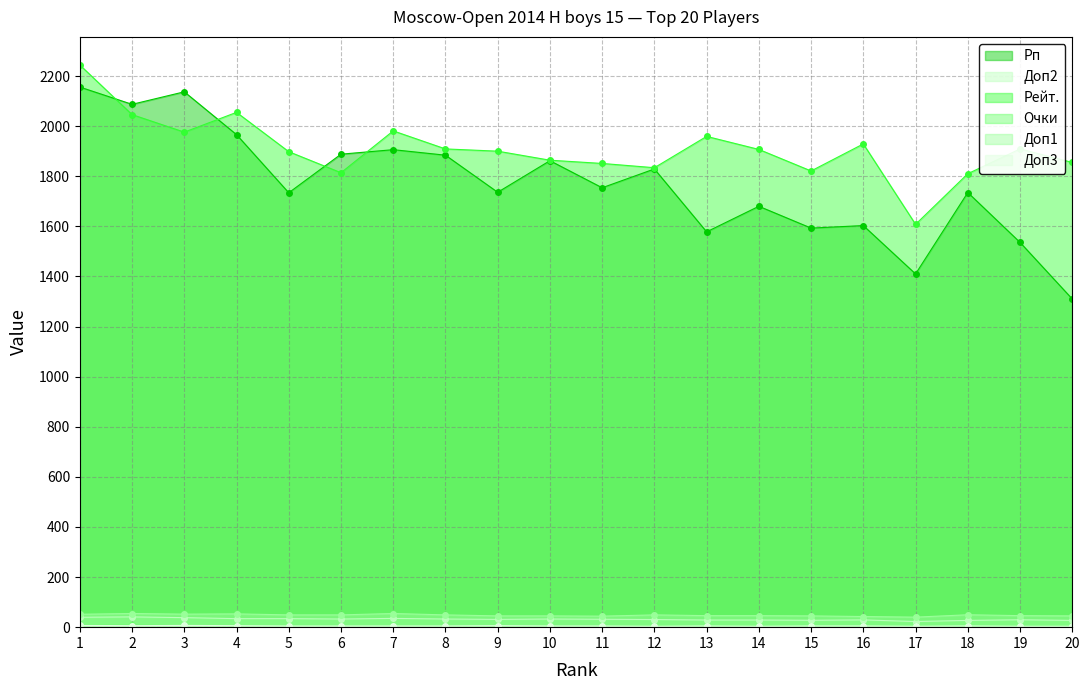

Rank the categories by Рейт. value from lowest to highest.

17, 18, 6, 15, 12, 11, 20, 10, 5, 9, 14, 8, 19, 16, 13, 3, 7, 2, 4, 1